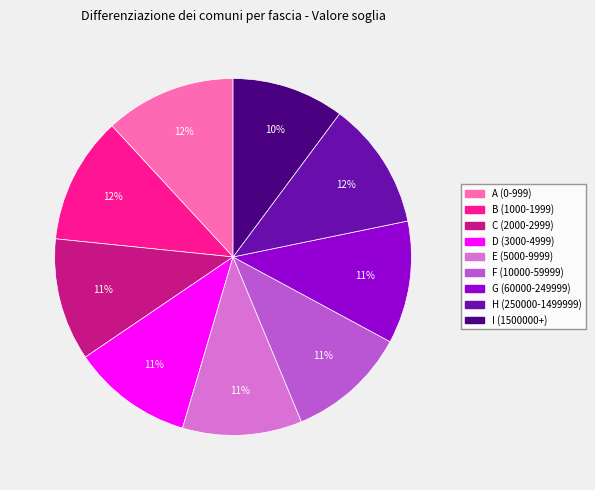

Is there any slice that represents more than half of the pie?

No